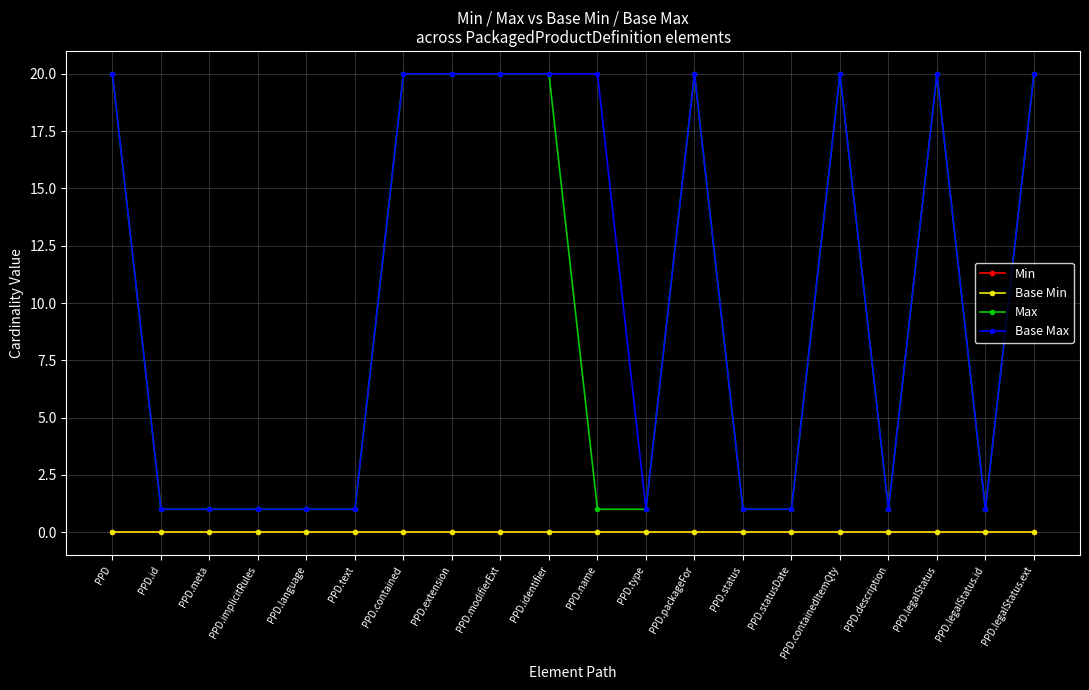

True or false: Max and Base Max intersect in this chart.

False